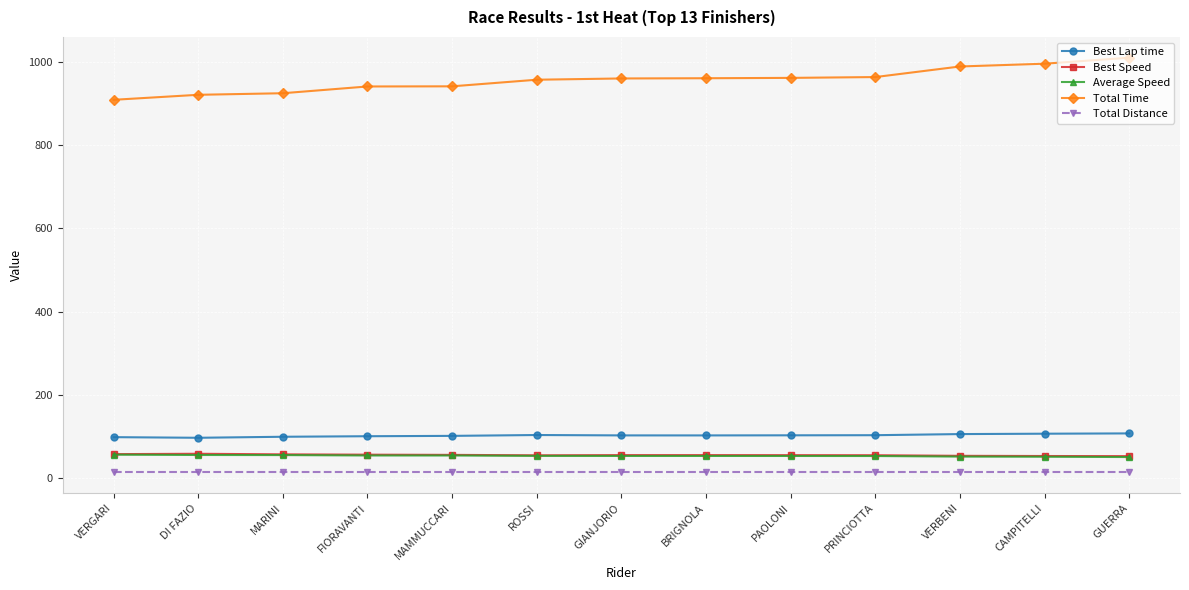

Which series has the largest total across all categories?

Total Time